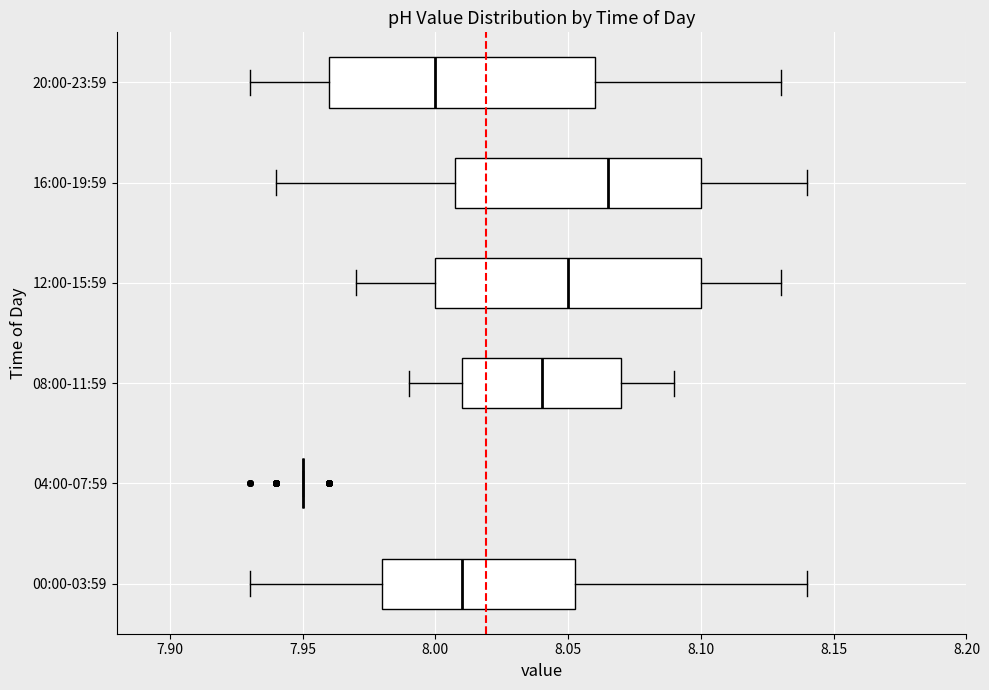

Reading bottom to top, transcribe this box plot: for each box, give where its median line is, the range the box spans, and where its two whiskers end, as read against the x-axis. The values are not printed on the chart, so give them approximately, as read against the axis.

00:00-03:59: median 8.010, box 7.980 to 8.055, whiskers 7.930 to 8.140
04:00-07:59: box collapsed to a line at 7.950, whiskers 7.950 to 7.950
08:00-11:59: median 8.040, box 8.010 to 8.070, whiskers 7.990 to 8.090
12:00-15:59: median 8.050, box 8.000 to 8.100, whiskers 7.970 to 8.130
16:00-19:59: median 8.065, box 8.010 to 8.100, whiskers 7.940 to 8.140
20:00-23:59: median 8.000, box 7.960 to 8.060, whiskers 7.930 to 8.130